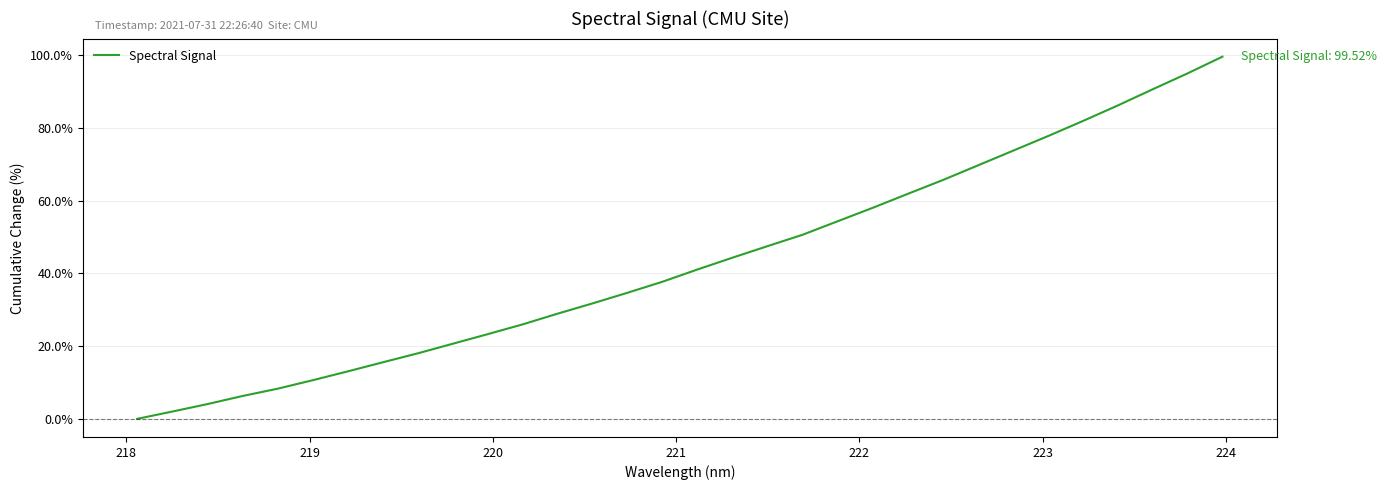

What is the greatest value displayed?

99.5